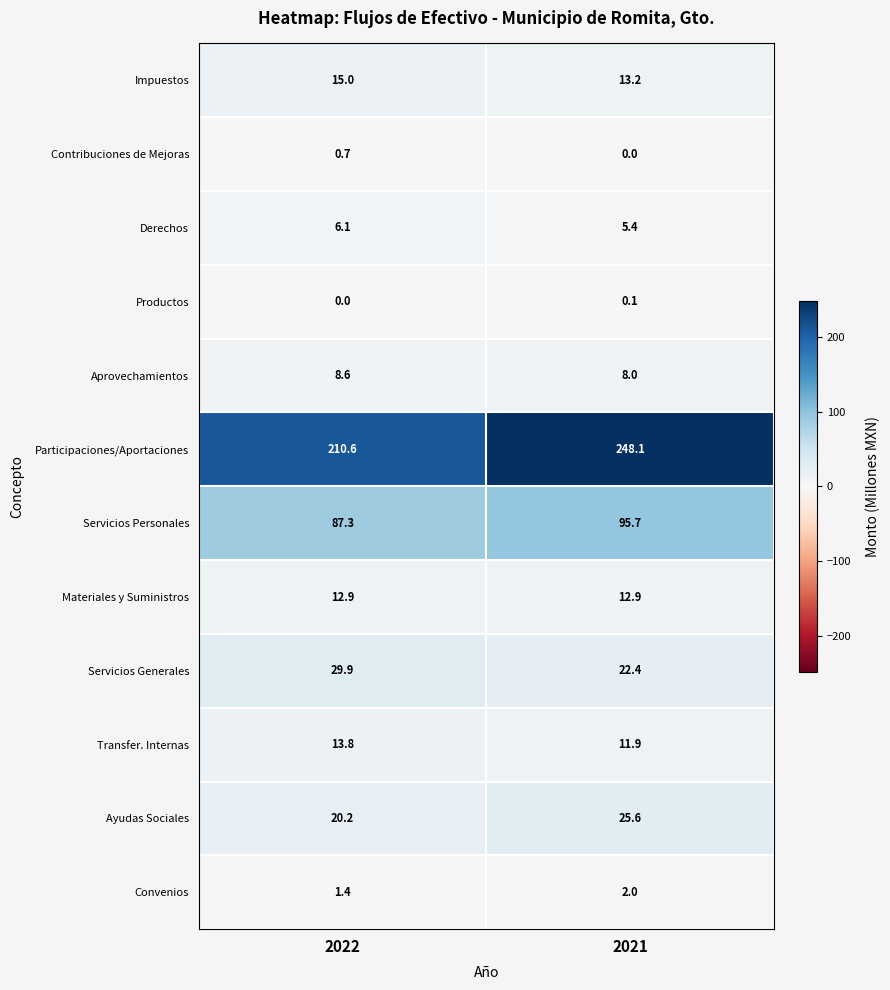

Read the Aprovechamientos value at 2022.

8.6